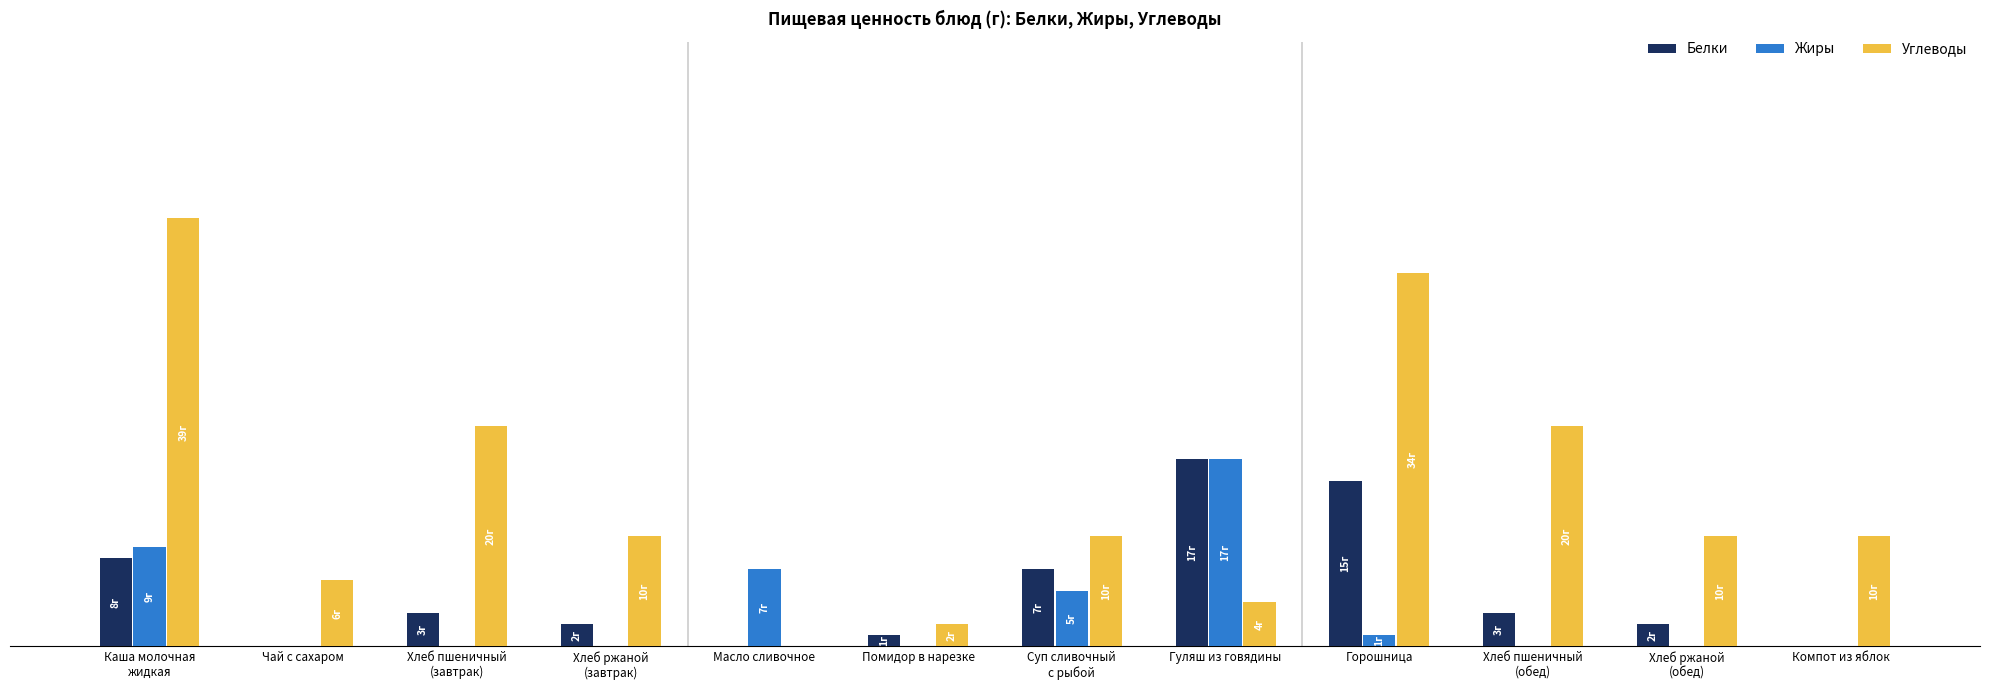

At which category is the sum across all series the highest?

Каша молочная
жидкая